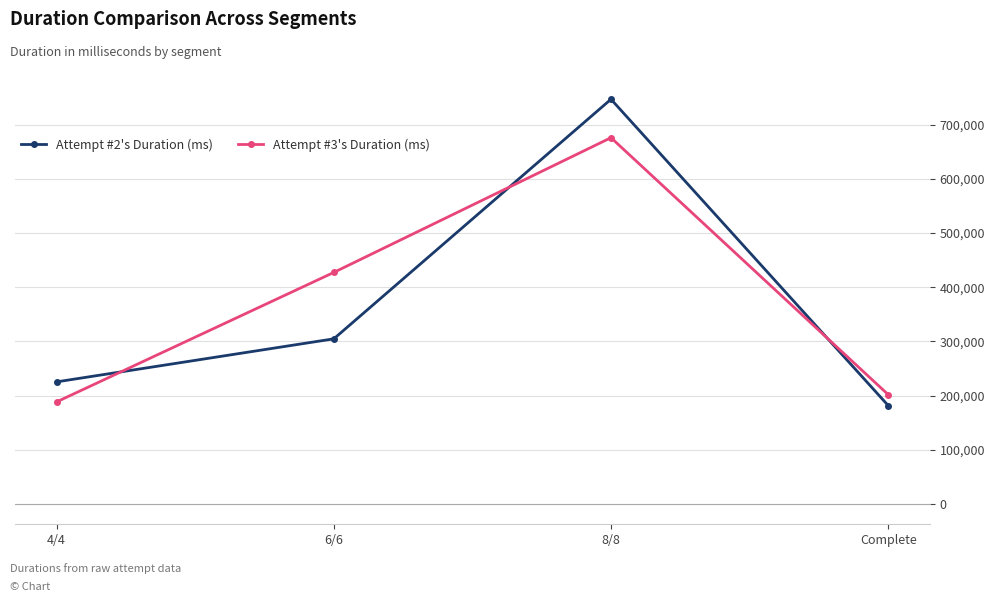

Does the chart display data point markers on the line(s)?

Yes